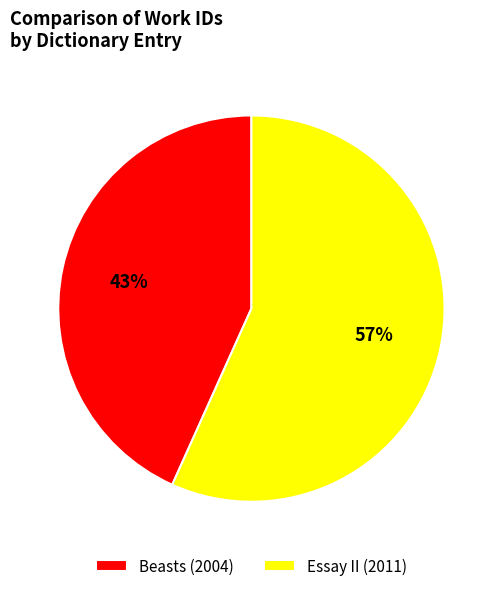

How many segments does this pie chart have?

2